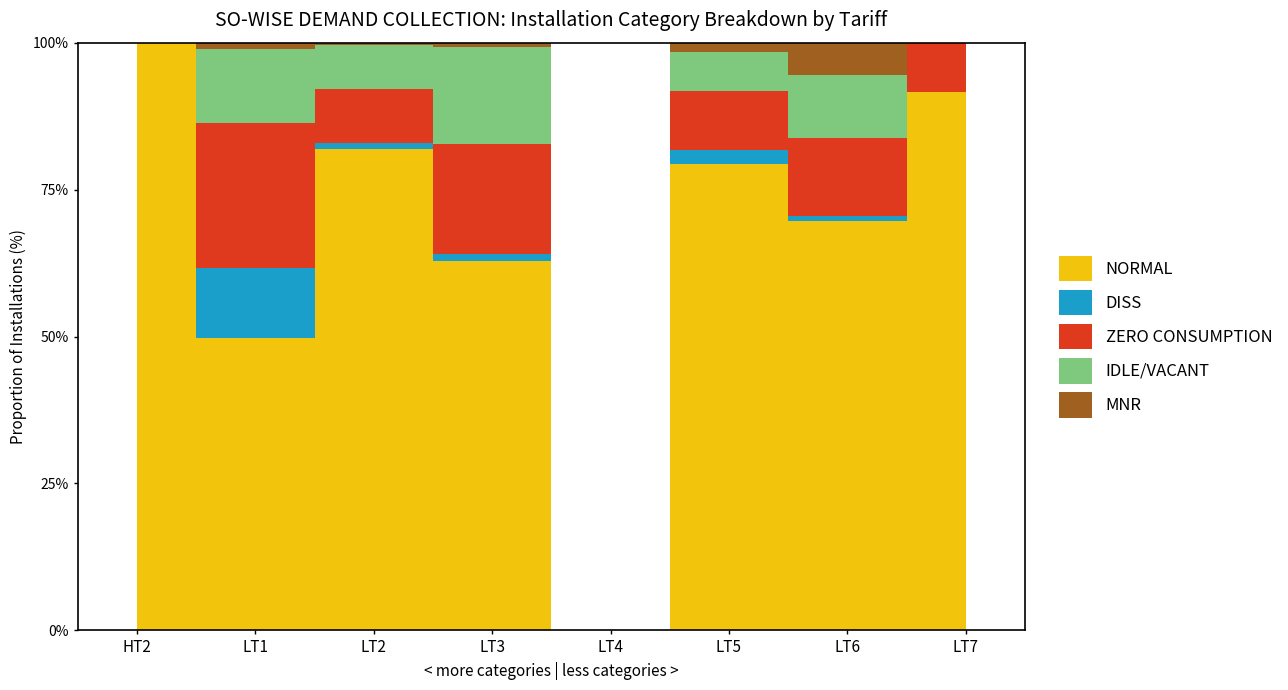

True or false: NORMAL and DISS cross at least once.

False